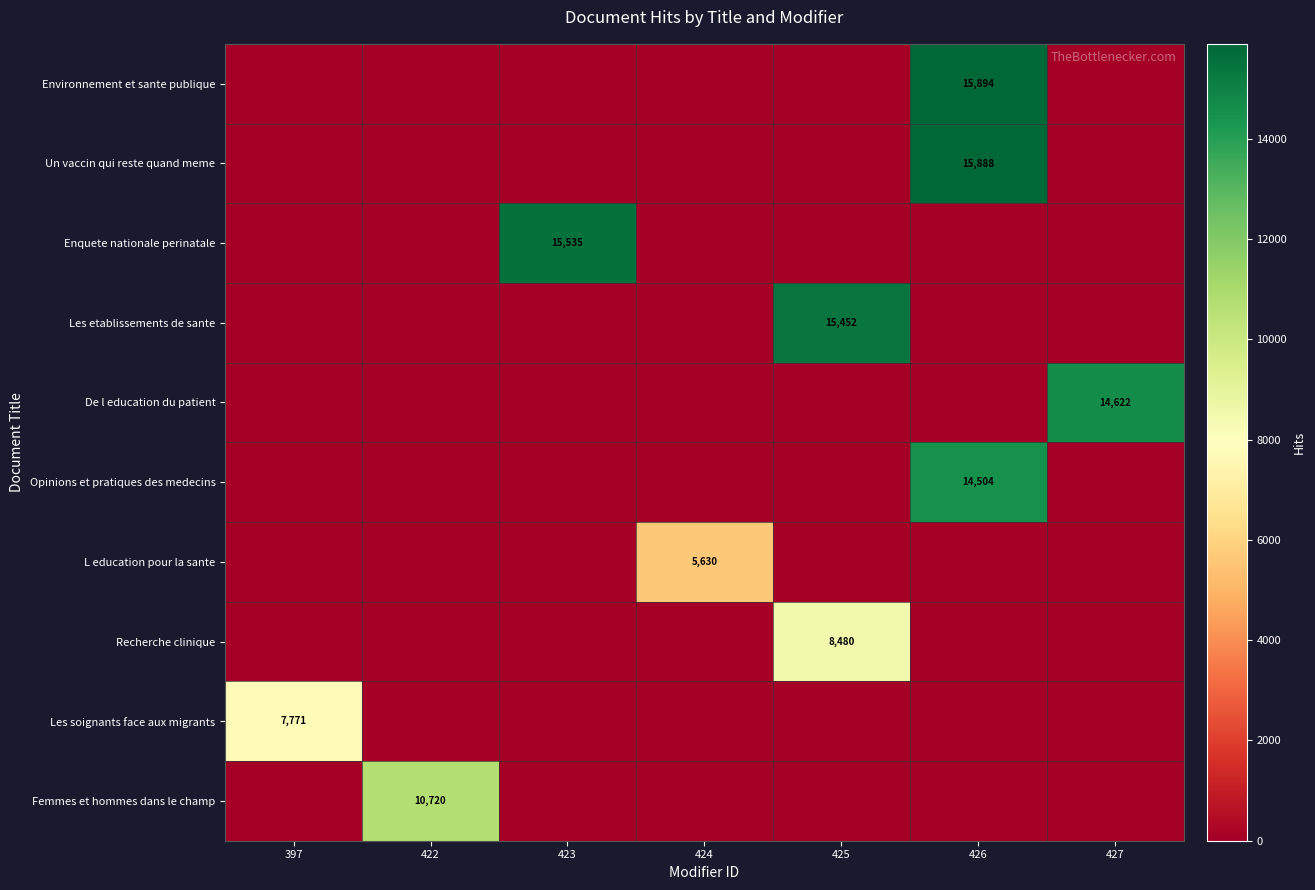

True or false: Opinions et pratiques des medecins has a value of 9229 at 426.

False